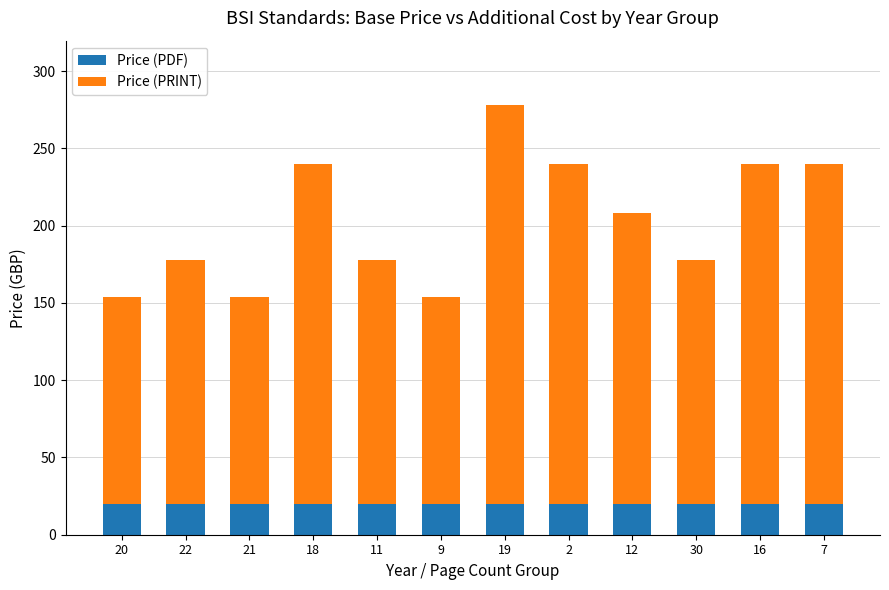

At which category is the sum across all series the highest?

19